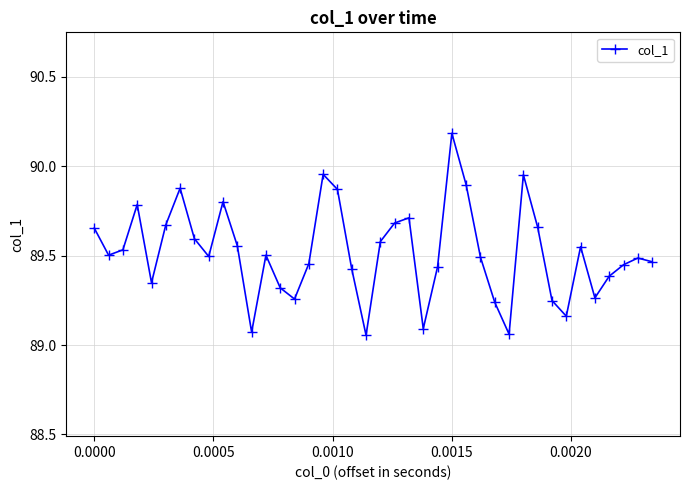

How many points are higher than both their immediate neighbors (excluding endpoints)?

10